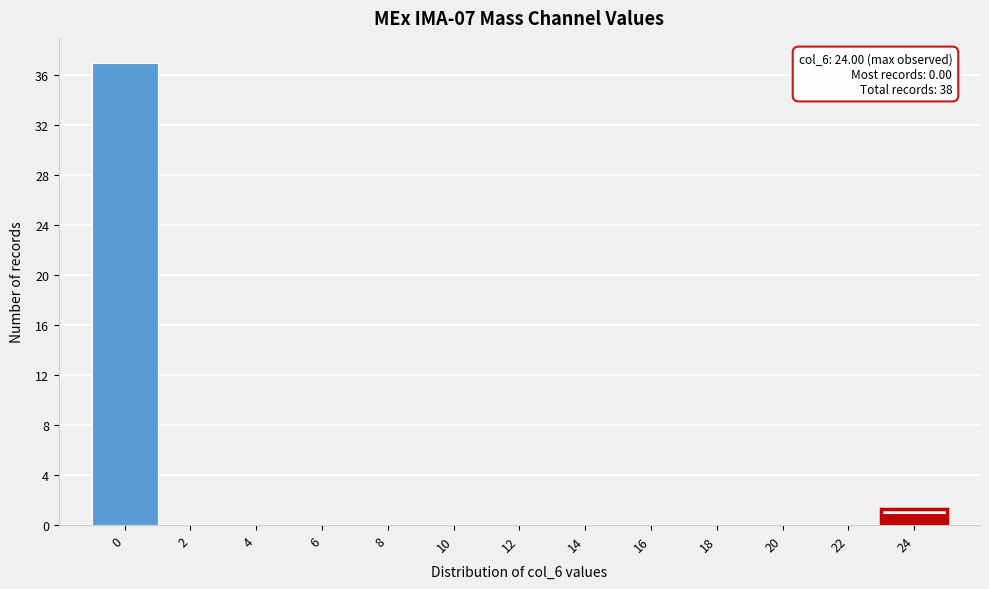

Reading right to left, extract all data points from this chart.

24=1	22=0	20=0	18=0	16=0	14=0	12=0	10=0	8=0	6=0	4=0	2=0	0=37